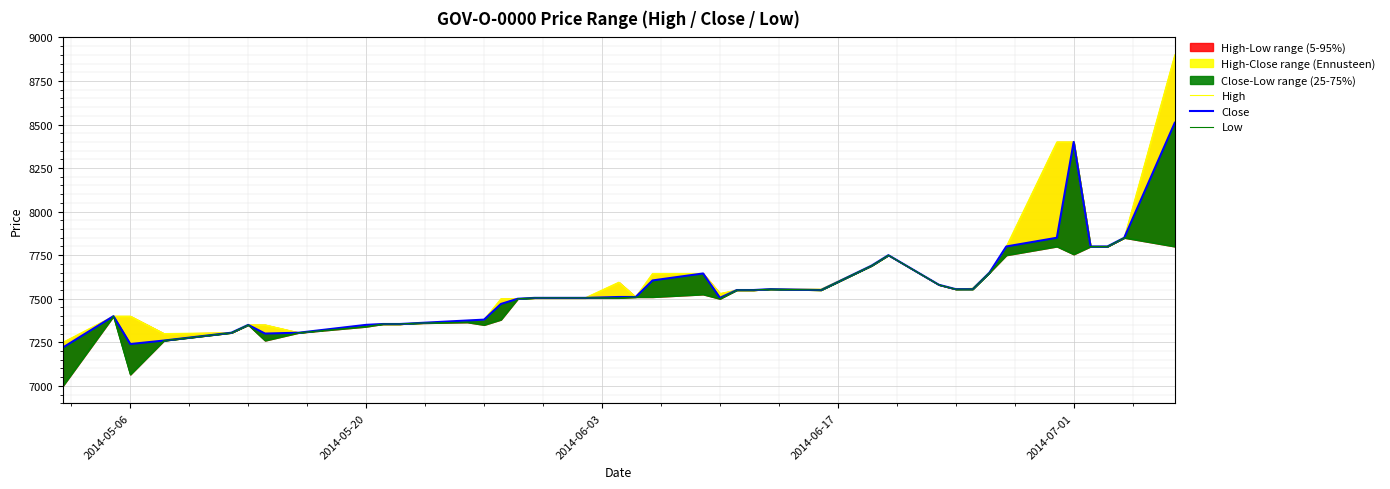

How many interior local peaks does the Low series have?

8